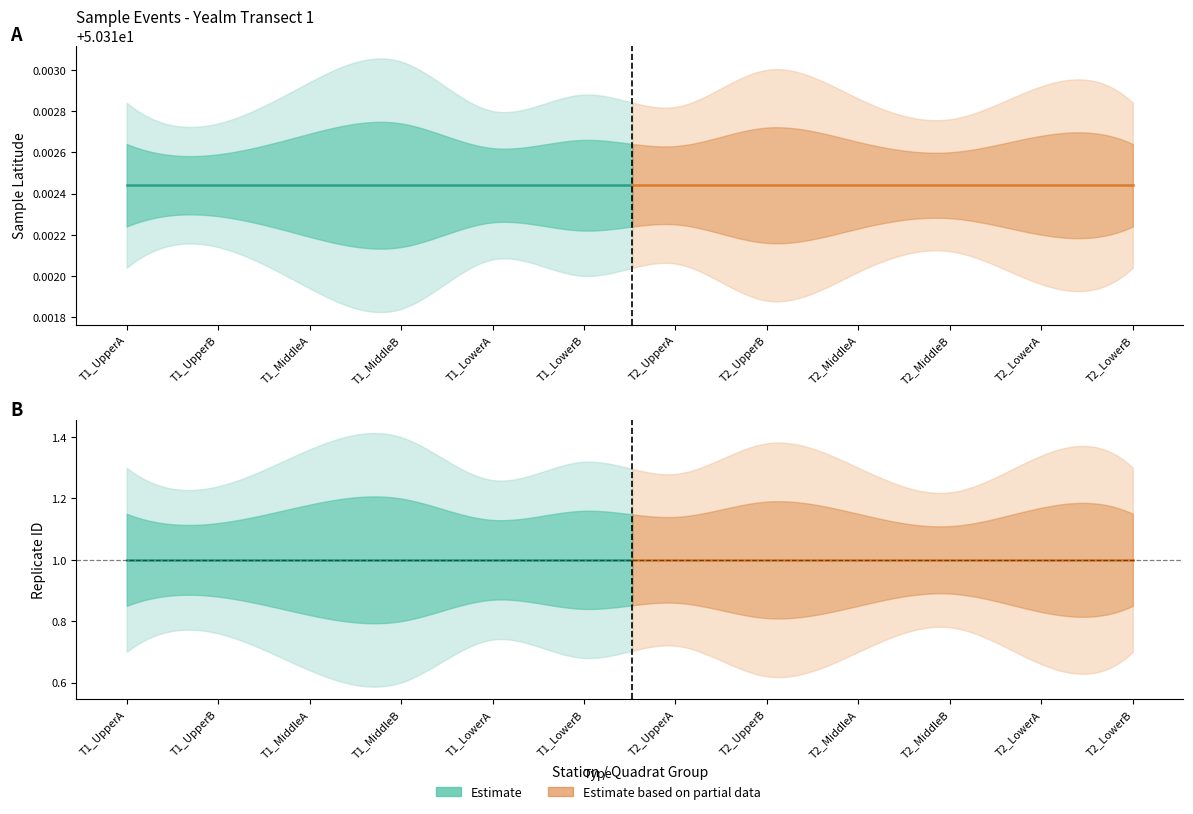

True or false: replicateID has a value of 0.5 at T2_MiddleB.

False